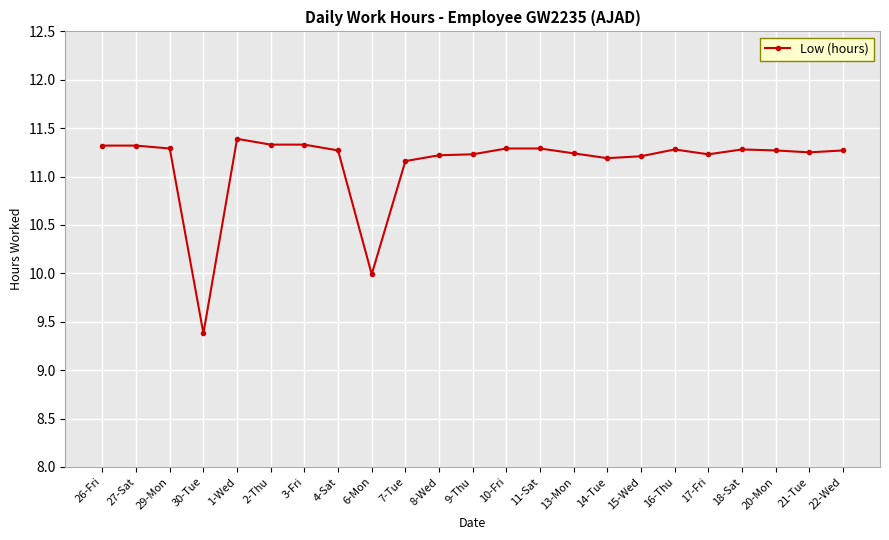

Approximately how many times larger is the value at 30-Tue compared to 2-Thu?

0.8